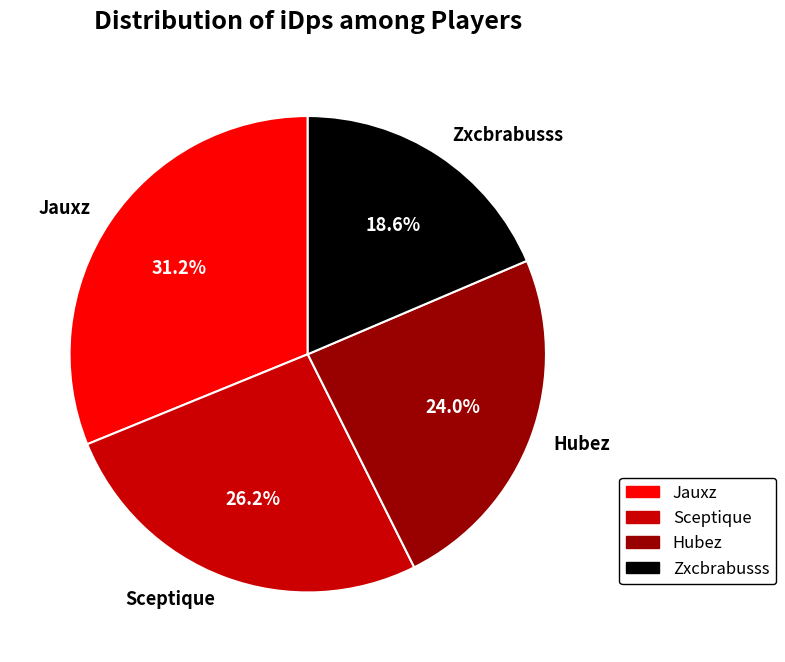

Which slice is the largest?

Jauxz